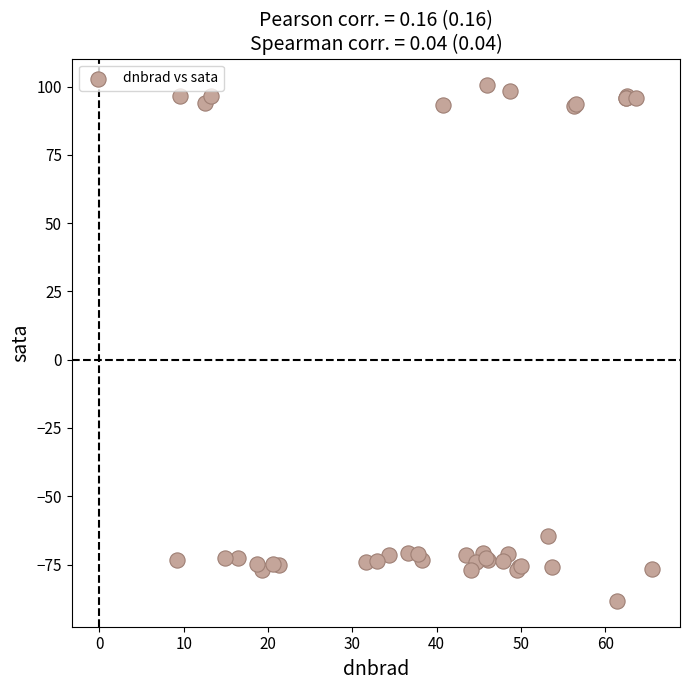

What Y value in the scatter plot is closest to 6?

-64.5